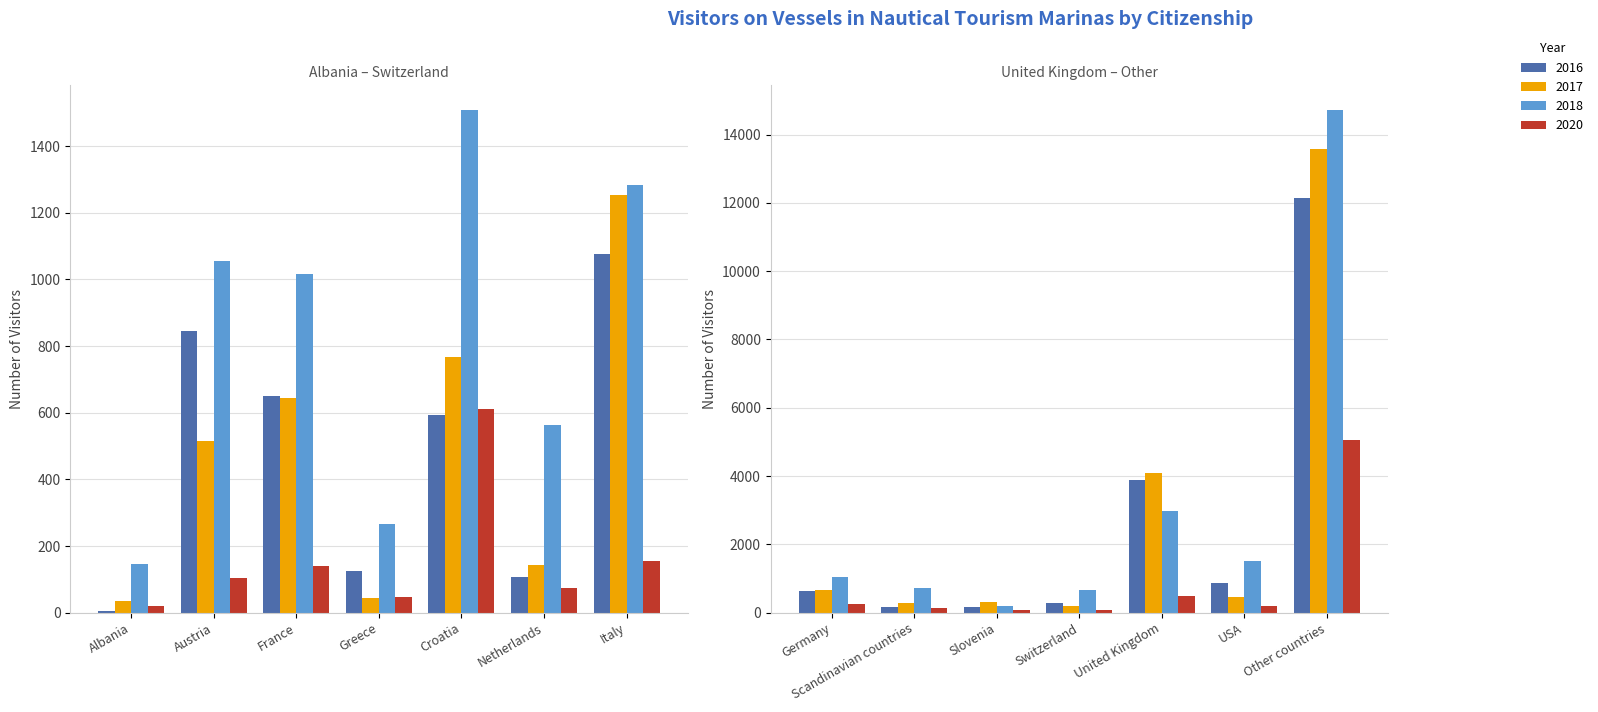

How many data points in 2017 are above 516?

6